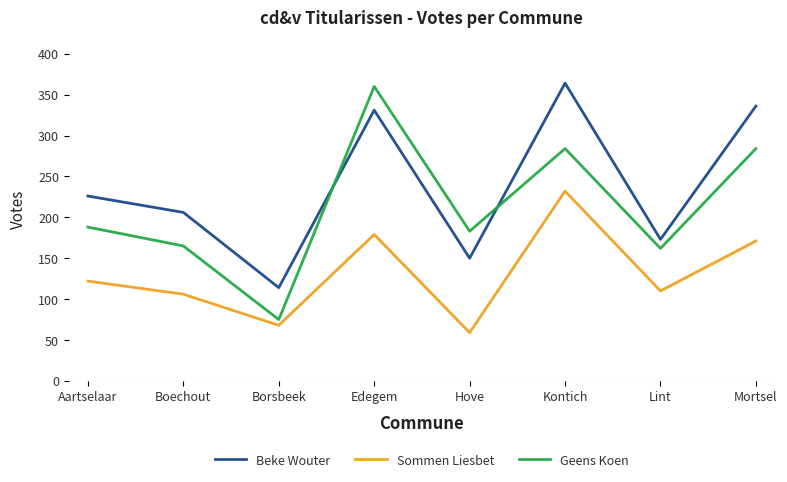

What is the difference between the maximum and second lowest values in the Beke Wouter series?

214